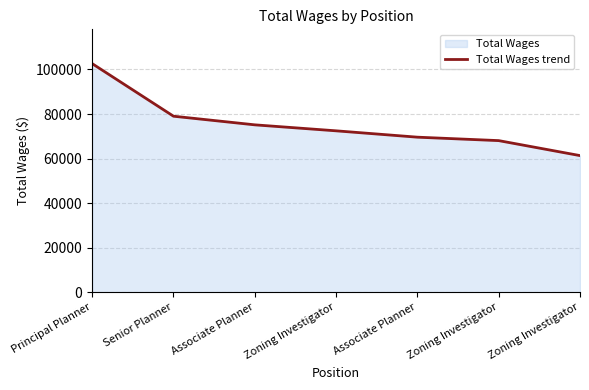

Reading left to right, transcribe all the data shown in this chart.

102619	79036	75163	72477	69629	68086	61366